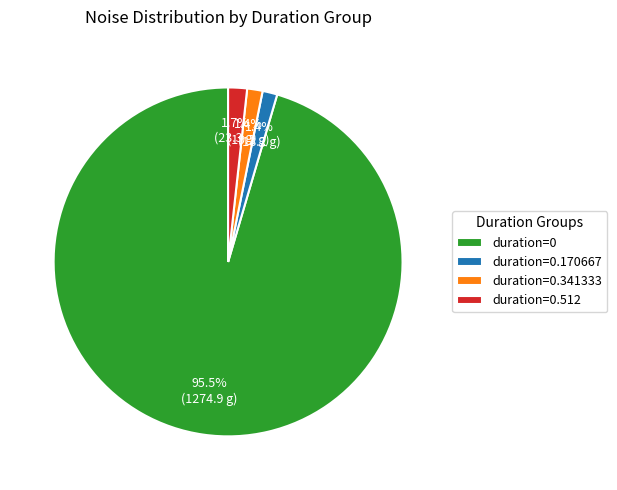

How many slices are in this pie chart?

4